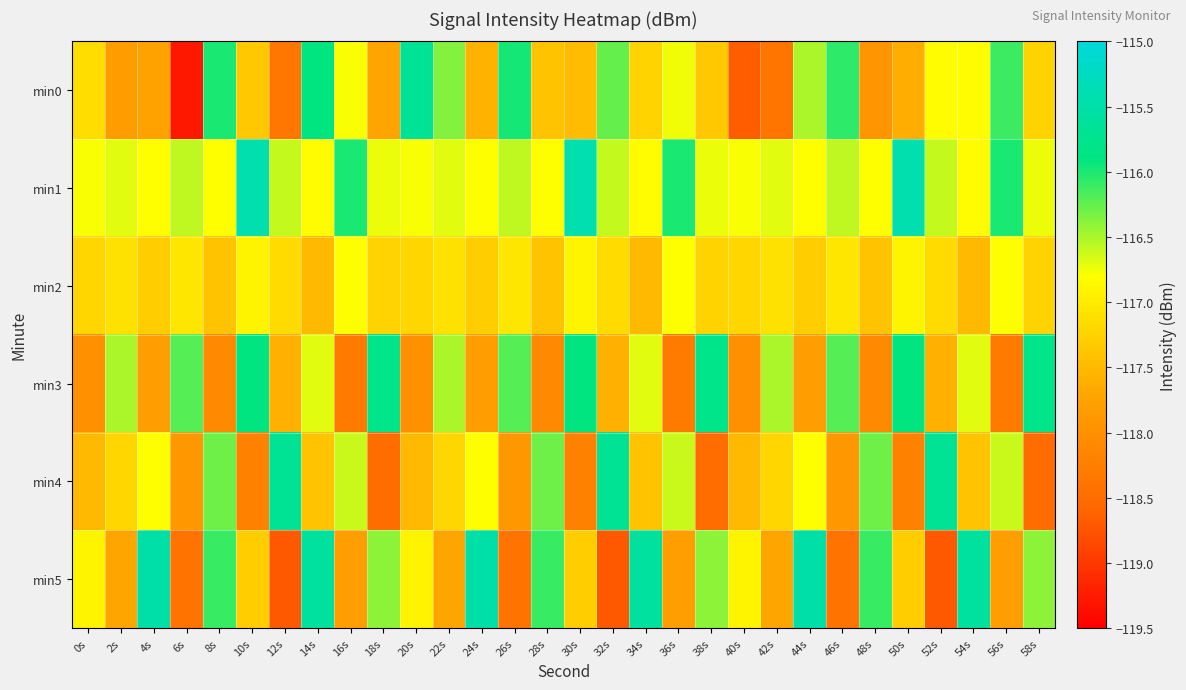

Between 2s and 8s, which series saw the biggest shift?

min0